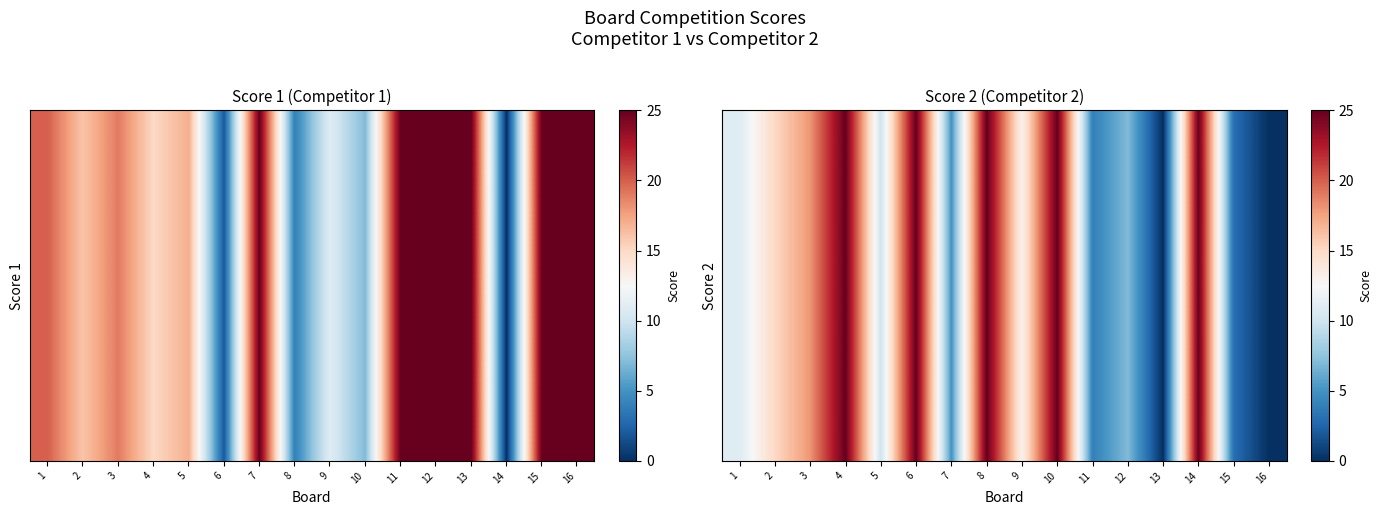

Rank the categories by value from highest to lowest.

4, 6, 8, 10, 14, 3, 2, 9, 1, 5, 12, 7, 11, 15, 13, 16